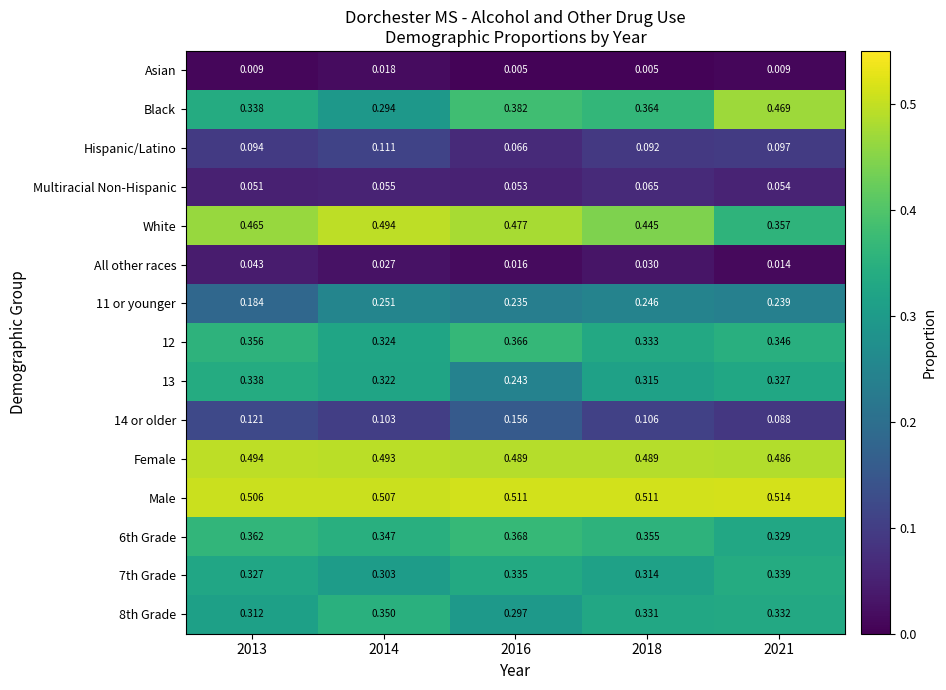

Which series has the largest total across all categories?

Male